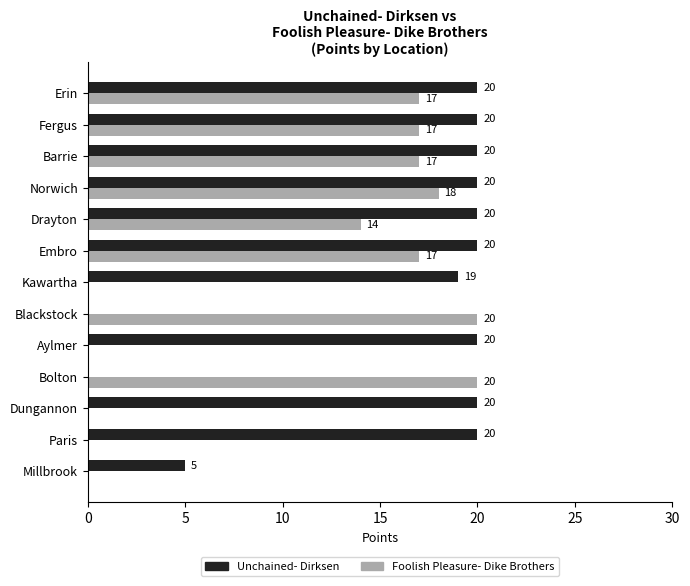

Between Paris and Kawartha, which series saw the biggest shift?

Unchained- Dirksen